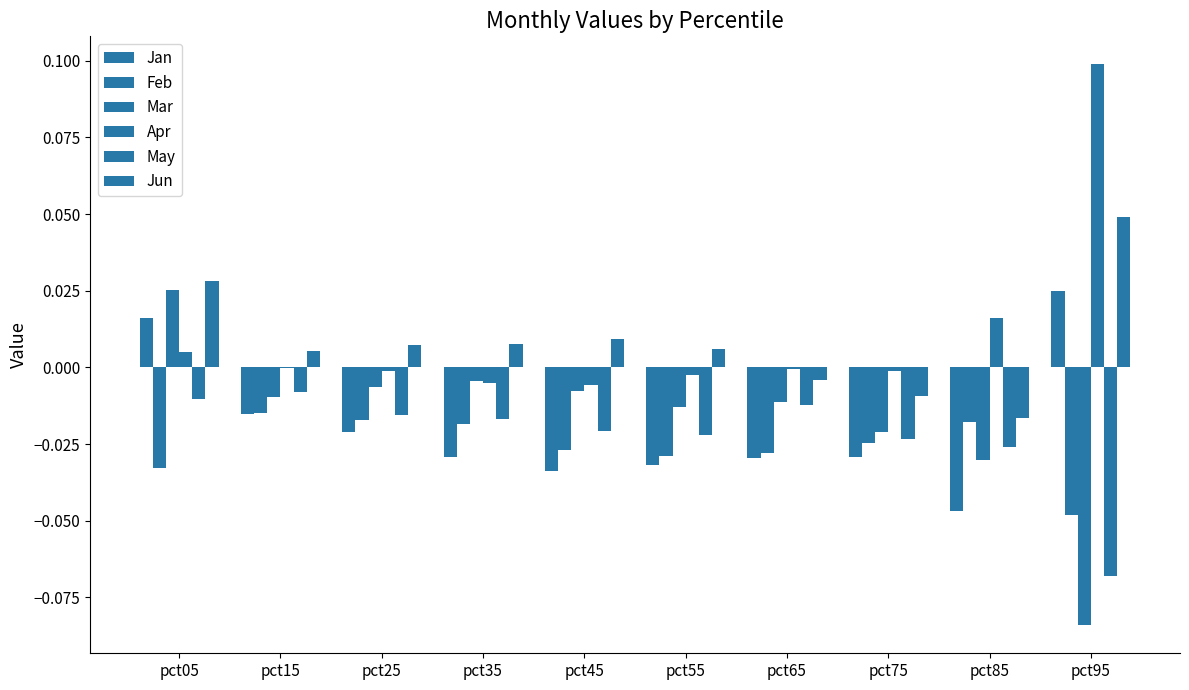

How many groups of bars are there?

10